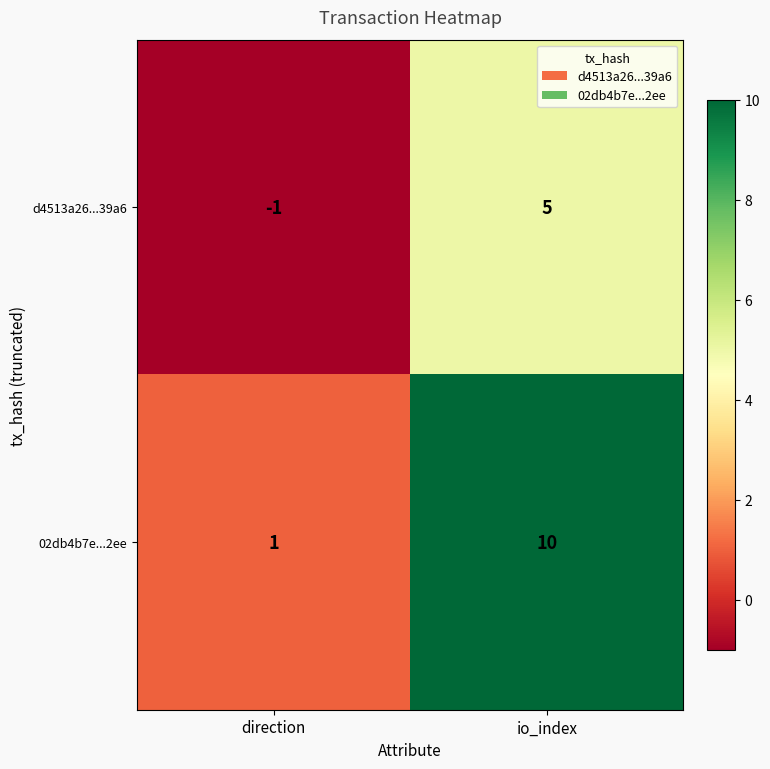

What is the difference between the highest and lowest values at io_index?

5